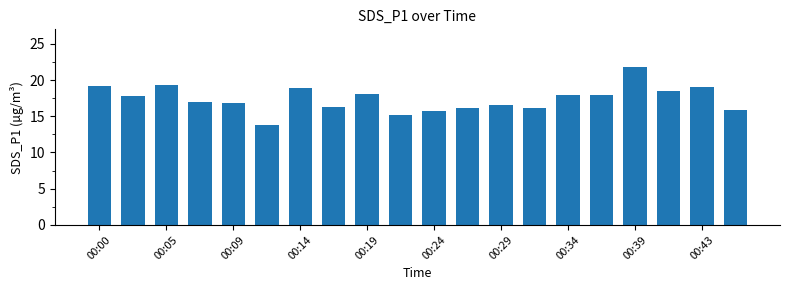

What is the average value?

17.4